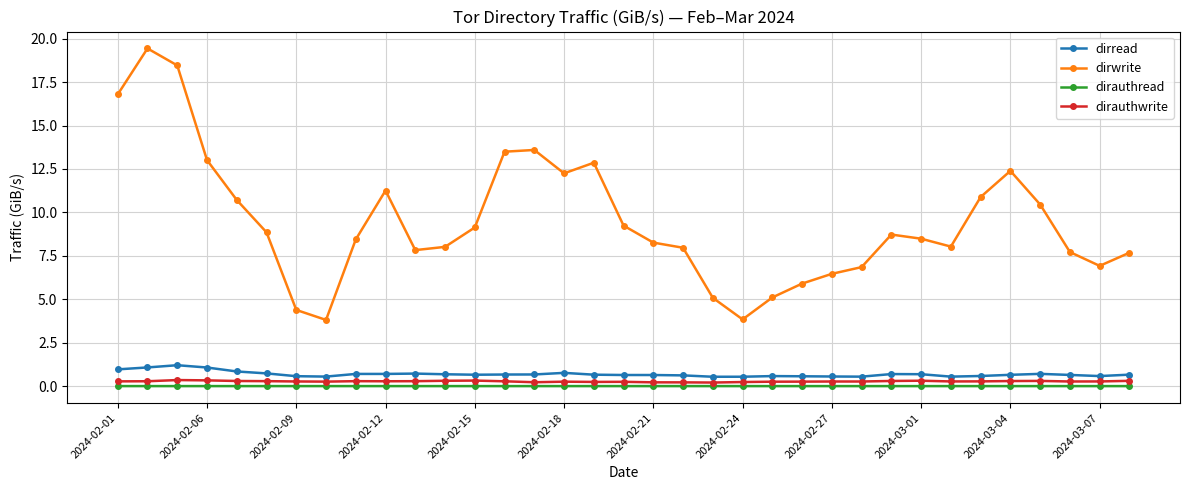

Does the chart have visible grid lines?

Yes